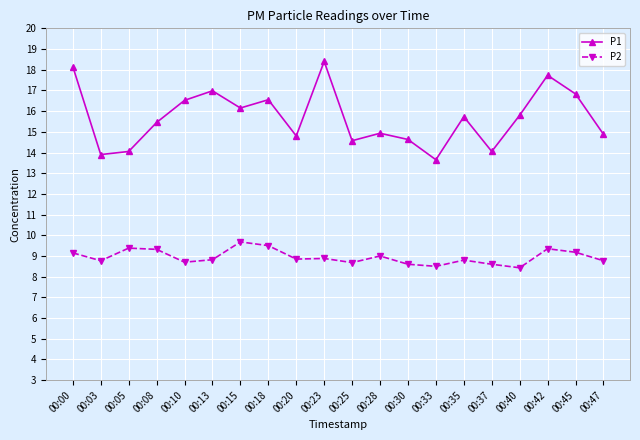

What is the greatest value displayed?

18.4